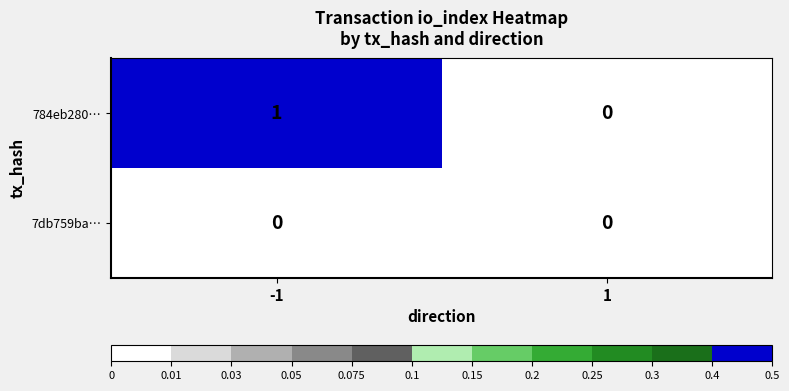

Reading right to left, what are all the values shown in this chart?

784eb280…: 1=0	-1=1
7db759ba…: 1=0	-1=0